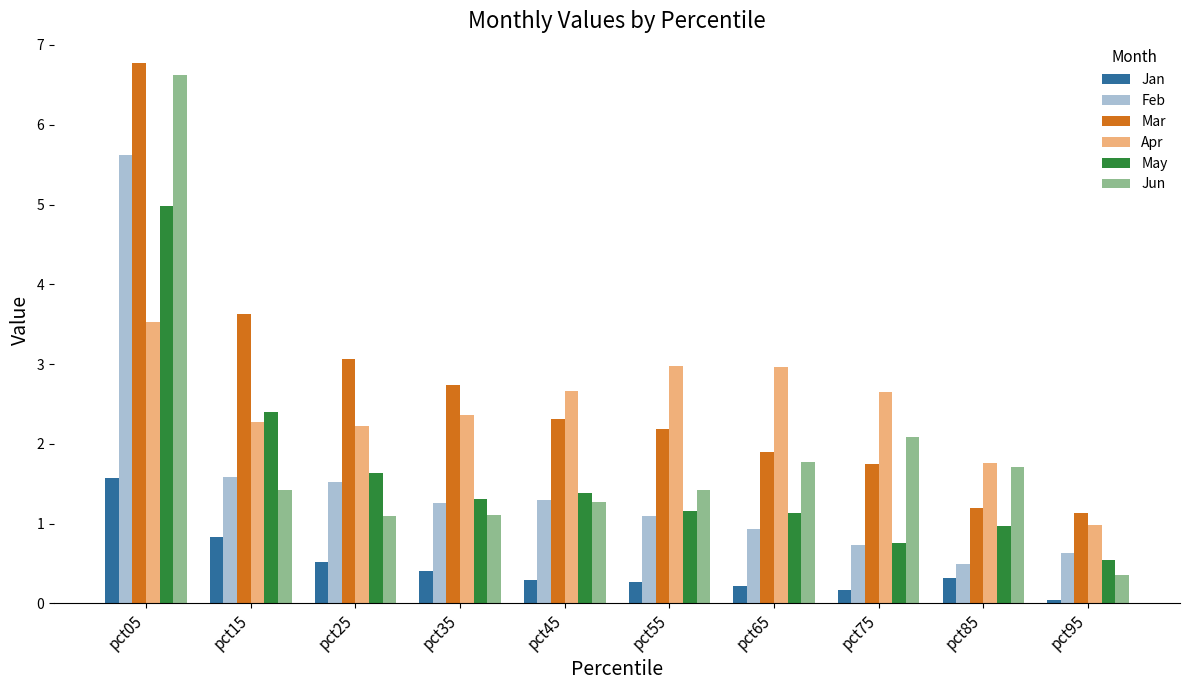

What is the value of the Jun bar at the 9th from the left?

1.7